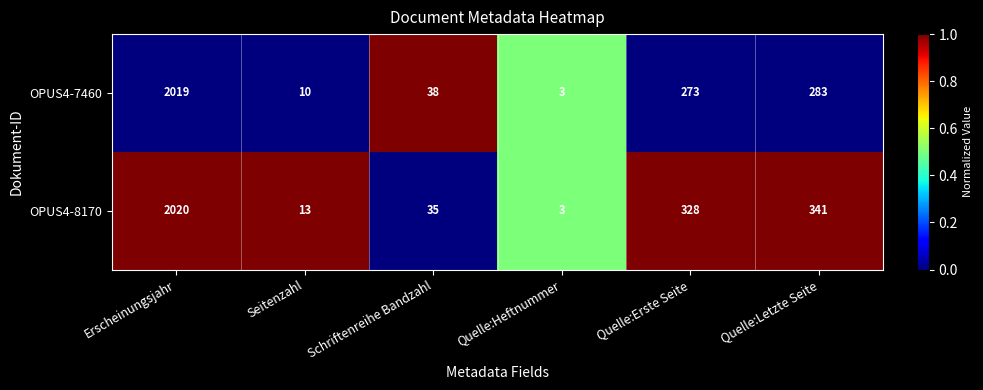

What is the difference between the maximum and second lowest values in the OPUS4-8170 series?

2007